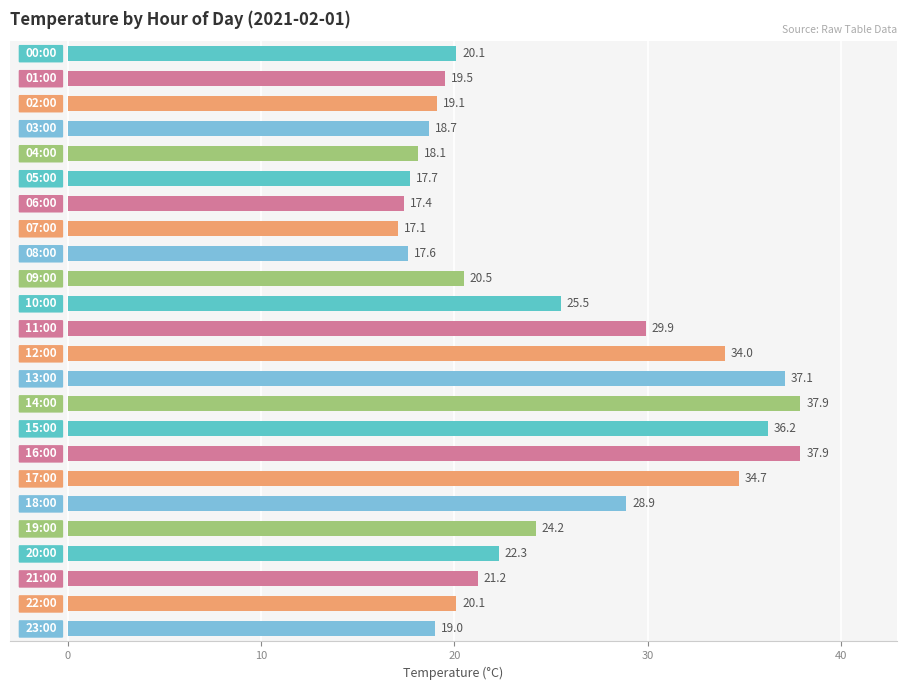

What is the value of the 11th bar from the top?

25.5